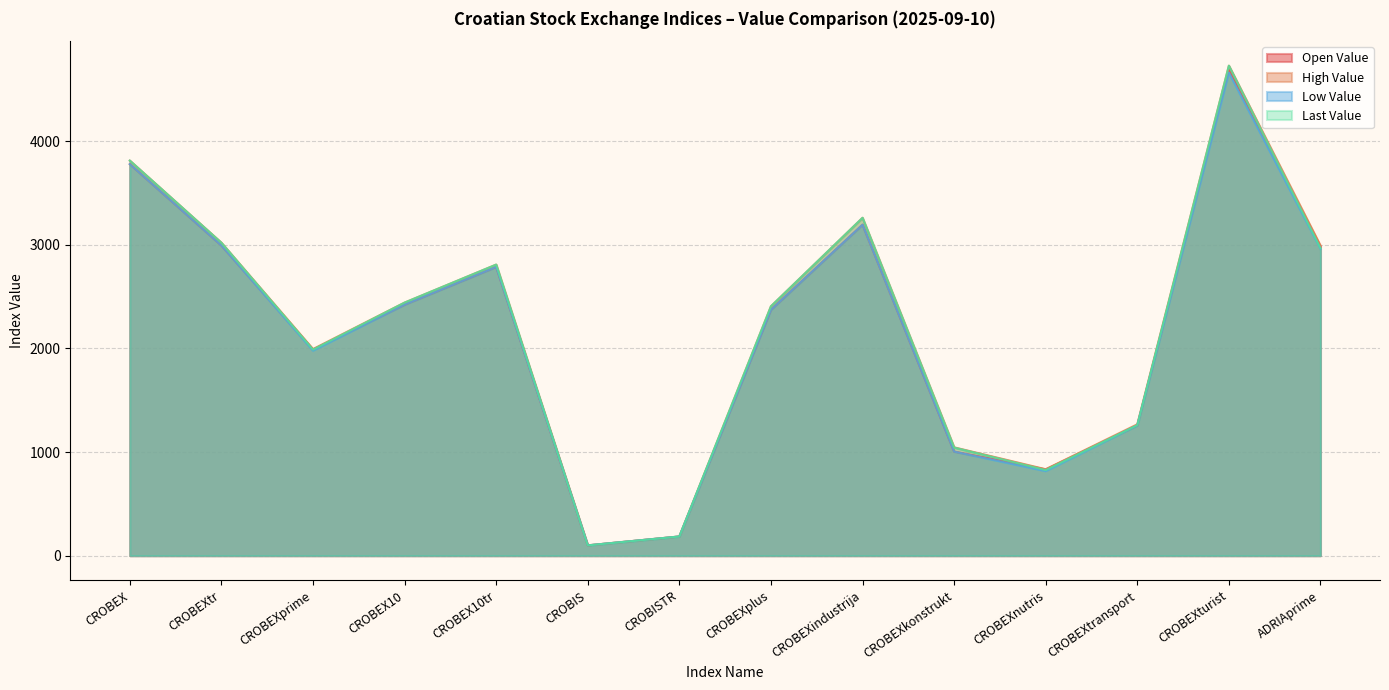

Which has a higher value, CROBEX or CROBEXturist?

CROBEXturist